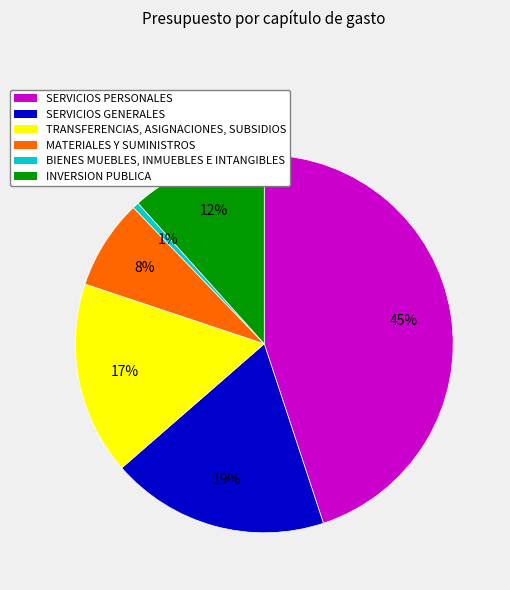

What is the ratio of the value at TRANSFERENCIAS, ASIGNACIONES, SUBSIDIOS to the value at INVERSION PUBLICA?

1.4